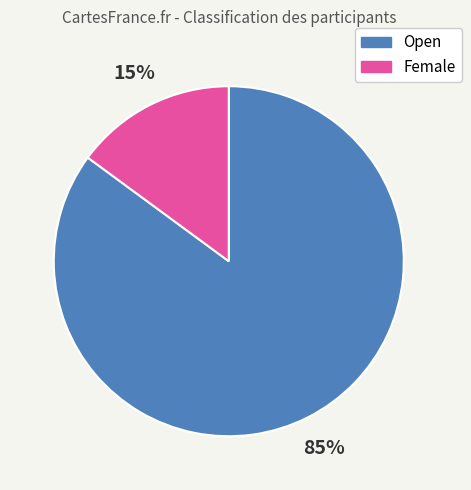

Combined, do Female and Open account for over 50%?

Yes